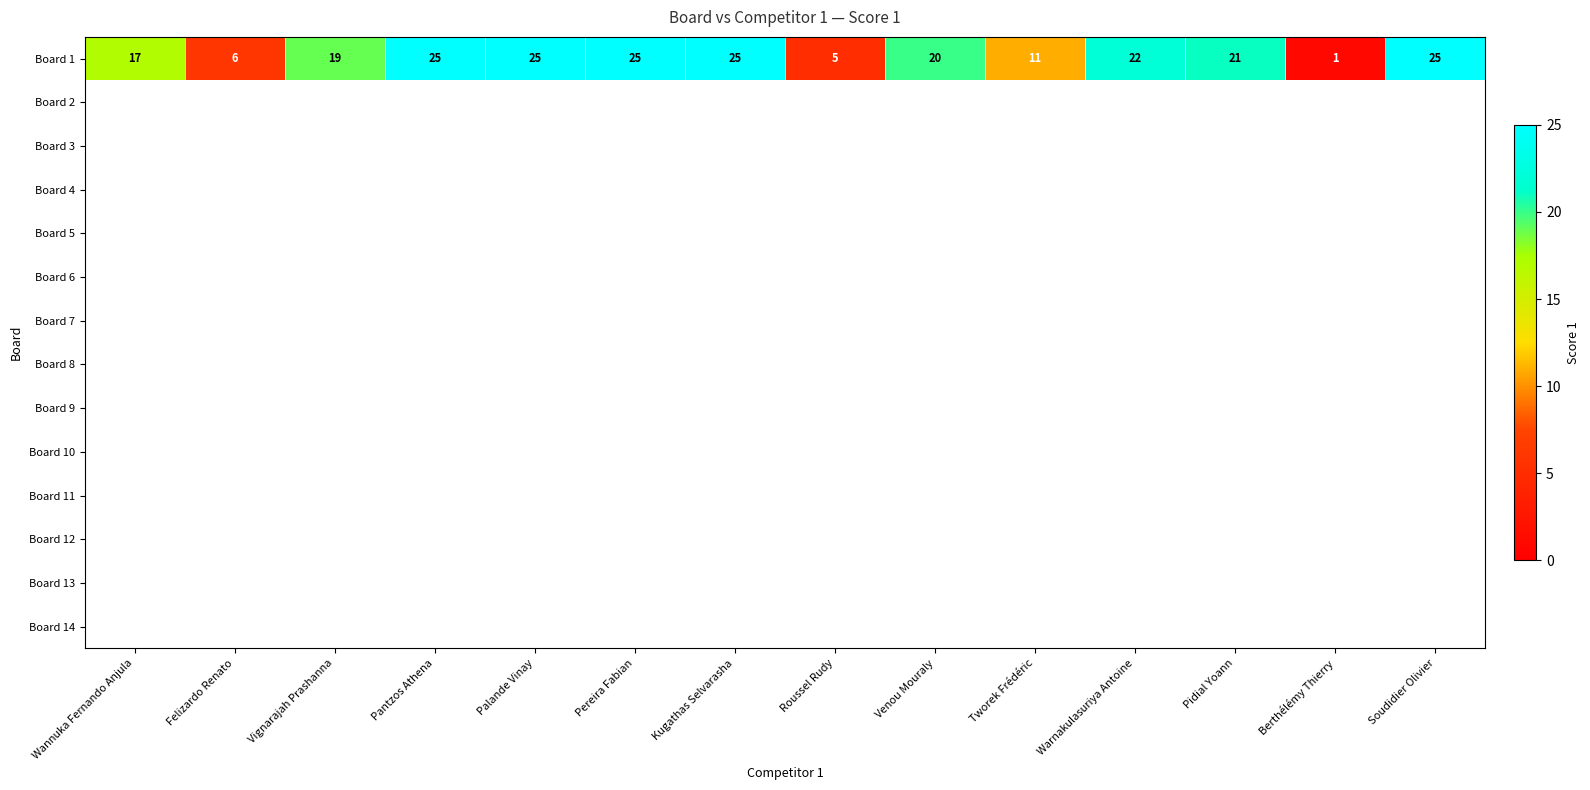

True or false: Board 1 has a value of 25 at Pantzos Athena.

True